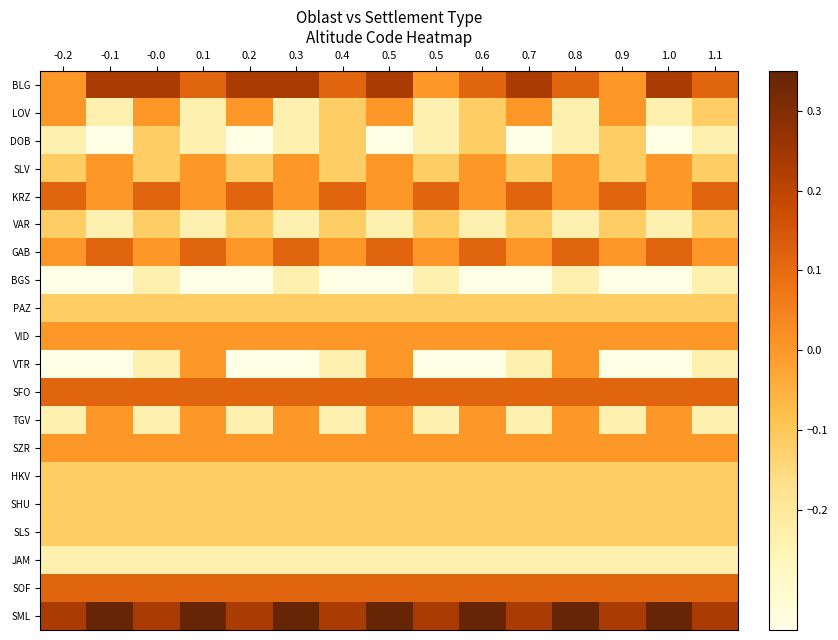

Reading right to left, what are all the values shown in this chart?

BLG: 1.1=0.1	1.0=0.2	0.9=0.0	0.8=0.1	0.7=0.2	0.6=0.1	0.5=0.0	0.5=0.2	0.4=0.1	0.3=0.2	0.2=0.2	0.1=0.1	-0.0=0.2	-0.1=0.2	-0.2=0.0
LOV: 1.1=-0.1	1.0=-0.2	0.9=0.0	0.8=-0.2	0.7=0.0	0.6=-0.1	0.5=-0.2	0.5=0.0	0.4=-0.1	0.3=-0.2	0.2=0.0	0.1=-0.2	-0.0=0.0	-0.1=-0.2	-0.2=0.0
DOB: 1.1=-0.2	1.0=-0.3	0.9=-0.1	0.8=-0.2	0.7=-0.3	0.6=-0.1	0.5=-0.2	0.5=-0.3	0.4=-0.1	0.3=-0.2	0.2=-0.3	0.1=-0.2	-0.0=-0.1	-0.1=-0.3	-0.2=-0.2
SLV: 1.1=-0.1	1.0=0.0	0.9=-0.1	0.8=0.0	0.7=-0.1	0.6=0.0	0.5=-0.1	0.5=0.0	0.4=-0.1	0.3=0.0	0.2=-0.1	0.1=0.0	-0.0=-0.1	-0.1=0.0	-0.2=-0.1
KRZ: 1.1=0.1	1.0=0.0	0.9=0.1	0.8=0.0	0.7=0.1	0.6=0.0	0.5=0.1	0.5=0.0	0.4=0.1	0.3=0.0	0.2=0.1	0.1=0.0	-0.0=0.1	-0.1=0.0	-0.2=0.1
VAR: 1.1=-0.1	1.0=-0.2	0.9=-0.1	0.8=-0.2	0.7=-0.1	0.6=-0.2	0.5=-0.1	0.5=-0.2	0.4=-0.1	0.3=-0.2	0.2=-0.1	0.1=-0.2	-0.0=-0.1	-0.1=-0.2	-0.2=-0.1
GAB: 1.1=0.0	1.0=0.1	0.9=0.0	0.8=0.1	0.7=0.0	0.6=0.1	0.5=0.0	0.5=0.1	0.4=0.0	0.3=0.1	0.2=0.0	0.1=0.1	-0.0=0.0	-0.1=0.1	-0.2=0.0
BGS: 1.1=-0.2	1.0=-0.3	0.9=-0.3	0.8=-0.2	0.7=-0.3	0.6=-0.3	0.5=-0.2	0.5=-0.3	0.4=-0.3	0.3=-0.2	0.2=-0.3	0.1=-0.3	-0.0=-0.2	-0.1=-0.3	-0.2=-0.3
PAZ: 1.1=-0.1	1.0=-0.1	0.9=-0.1	0.8=-0.1	0.7=-0.1	0.6=-0.1	0.5=-0.1	0.5=-0.1	0.4=-0.1	0.3=-0.1	0.2=-0.1	0.1=-0.1	-0.0=-0.1	-0.1=-0.1	-0.2=-0.1
VID: 1.1=0.0	1.0=0.0	0.9=0.0	0.8=0.0	0.7=0.0	0.6=0.0	0.5=0.0	0.5=0.0	0.4=0.0	0.3=0.0	0.2=0.0	0.1=0.0	-0.0=0.0	-0.1=0.0	-0.2=0.0
VTR: 1.1=-0.2	1.0=-0.3	0.9=-0.3	0.8=0.0	0.7=-0.2	0.6=-0.3	0.5=-0.3	0.5=0.0	0.4=-0.2	0.3=-0.3	0.2=-0.3	0.1=0.0	-0.0=-0.2	-0.1=-0.3	-0.2=-0.3
SFO: 1.1=0.1	1.0=0.1	0.9=0.1	0.8=0.1	0.7=0.1	0.6=0.1	0.5=0.1	0.5=0.1	0.4=0.1	0.3=0.1	0.2=0.1	0.1=0.1	-0.0=0.1	-0.1=0.1	-0.2=0.1
TGV: 1.1=-0.2	1.0=0.0	0.9=-0.2	0.8=0.0	0.7=-0.2	0.6=0.0	0.5=-0.2	0.5=0.0	0.4=-0.2	0.3=0.0	0.2=-0.2	0.1=0.0	-0.0=-0.2	-0.1=0.0	-0.2=-0.2
SZR: 1.1=0.0	1.0=0.0	0.9=0.0	0.8=0.0	0.7=0.0	0.6=0.0	0.5=0.0	0.5=0.0	0.4=0.0	0.3=0.0	0.2=0.0	0.1=0.0	-0.0=0.0	-0.1=0.0	-0.2=0.0
HKV: 1.1=-0.1	1.0=-0.1	0.9=-0.1	0.8=-0.1	0.7=-0.1	0.6=-0.1	0.5=-0.1	0.5=-0.1	0.4=-0.1	0.3=-0.1	0.2=-0.1	0.1=-0.1	-0.0=-0.1	-0.1=-0.1	-0.2=-0.1
SHU: 1.1=-0.1	1.0=-0.1	0.9=-0.1	0.8=-0.1	0.7=-0.1	0.6=-0.1	0.5=-0.1	0.5=-0.1	0.4=-0.1	0.3=-0.1	0.2=-0.1	0.1=-0.1	-0.0=-0.1	-0.1=-0.1	-0.2=-0.1
SLS: 1.1=-0.1	1.0=-0.1	0.9=-0.1	0.8=-0.1	0.7=-0.1	0.6=-0.1	0.5=-0.1	0.5=-0.1	0.4=-0.1	0.3=-0.1	0.2=-0.1	0.1=-0.1	-0.0=-0.1	-0.1=-0.1	-0.2=-0.1
JAM: 1.1=-0.2	1.0=-0.2	0.9=-0.2	0.8=-0.2	0.7=-0.2	0.6=-0.2	0.5=-0.2	0.5=-0.2	0.4=-0.2	0.3=-0.2	0.2=-0.2	0.1=-0.2	-0.0=-0.2	-0.1=-0.2	-0.2=-0.2
SOF: 1.1=0.1	1.0=0.1	0.9=0.1	0.8=0.1	0.7=0.1	0.6=0.1	0.5=0.1	0.5=0.1	0.4=0.1	0.3=0.1	0.2=0.1	0.1=0.1	-0.0=0.1	-0.1=0.1	-0.2=0.1
SML: 1.1=0.2	1.0=0.3	0.9=0.2	0.8=0.3	0.7=0.2	0.6=0.3	0.5=0.2	0.5=0.3	0.4=0.2	0.3=0.3	0.2=0.2	0.1=0.3	-0.0=0.2	-0.1=0.3	-0.2=0.2